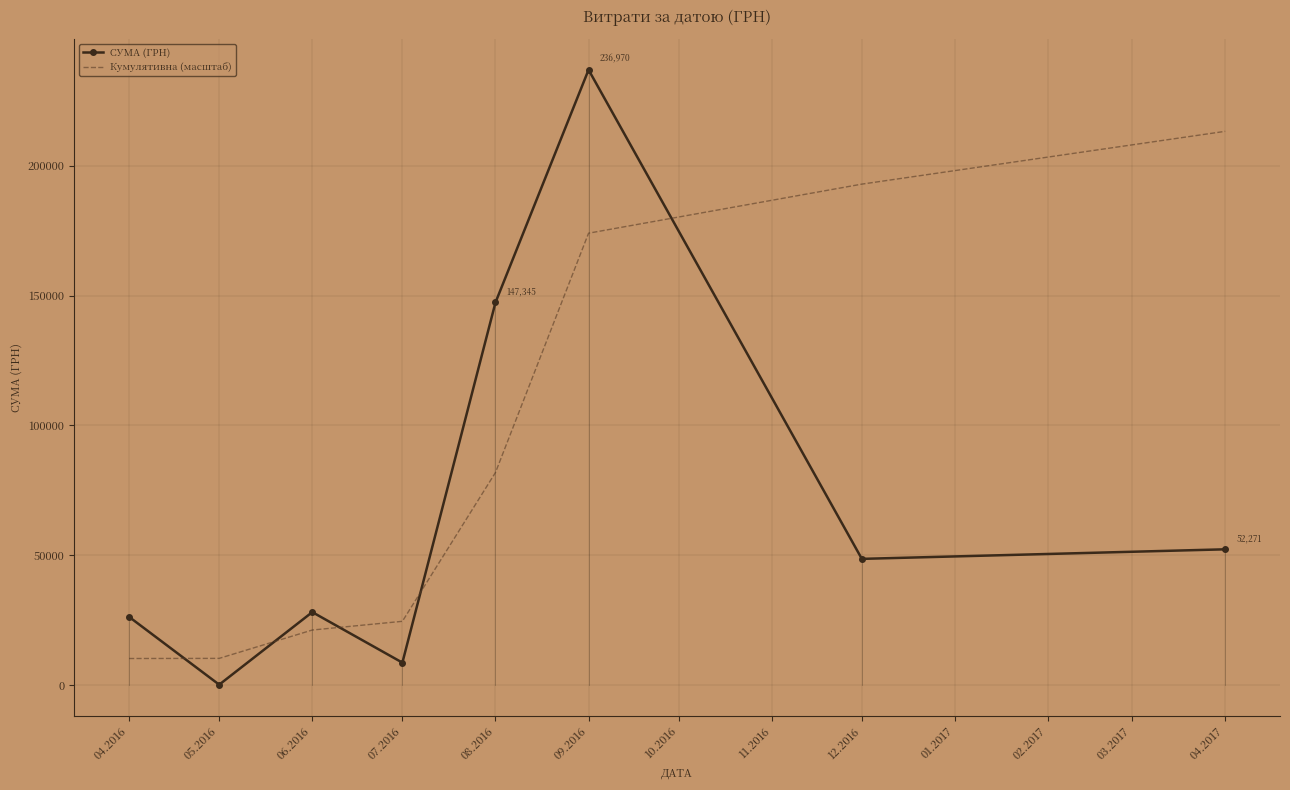

At which label does СУМА (ГРН) first exceed 48589?

08.2016